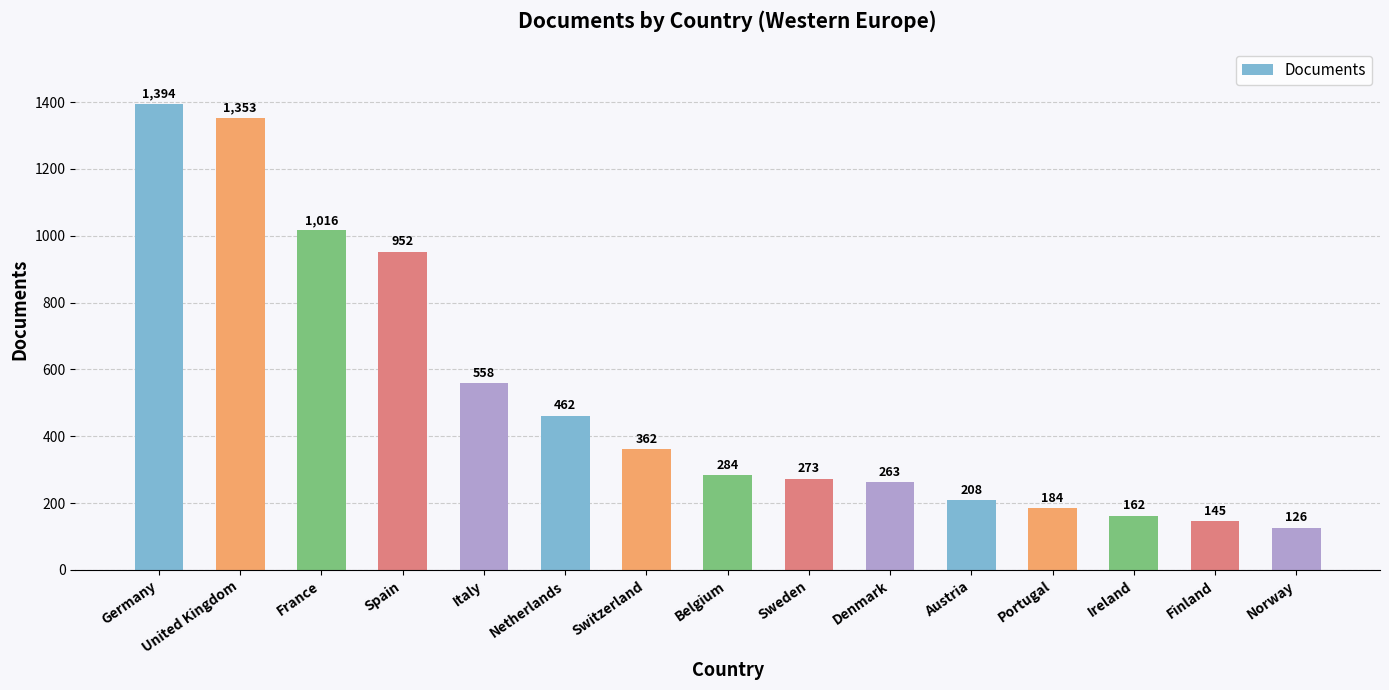

Are the bars grouped side by side (vs. stacked)?

No